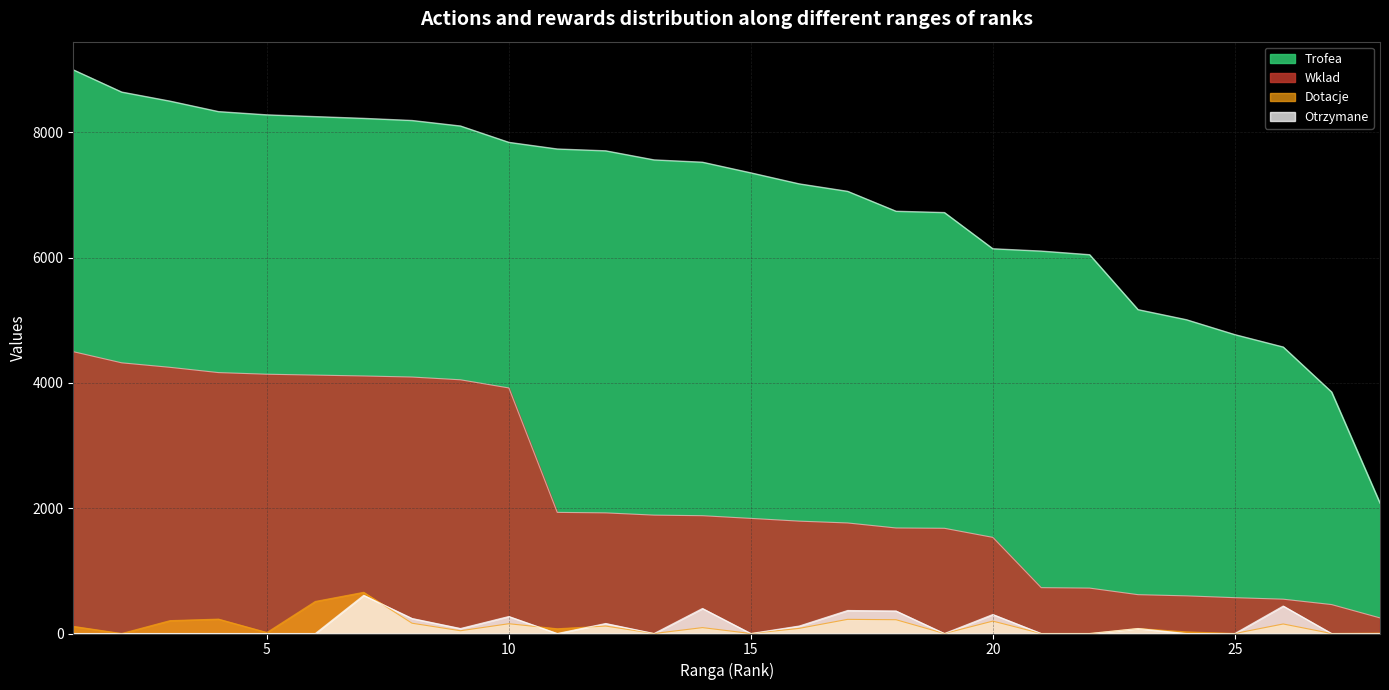

In Dotacje, how many points are lower than both neighbors (excluding endpoints)?

9